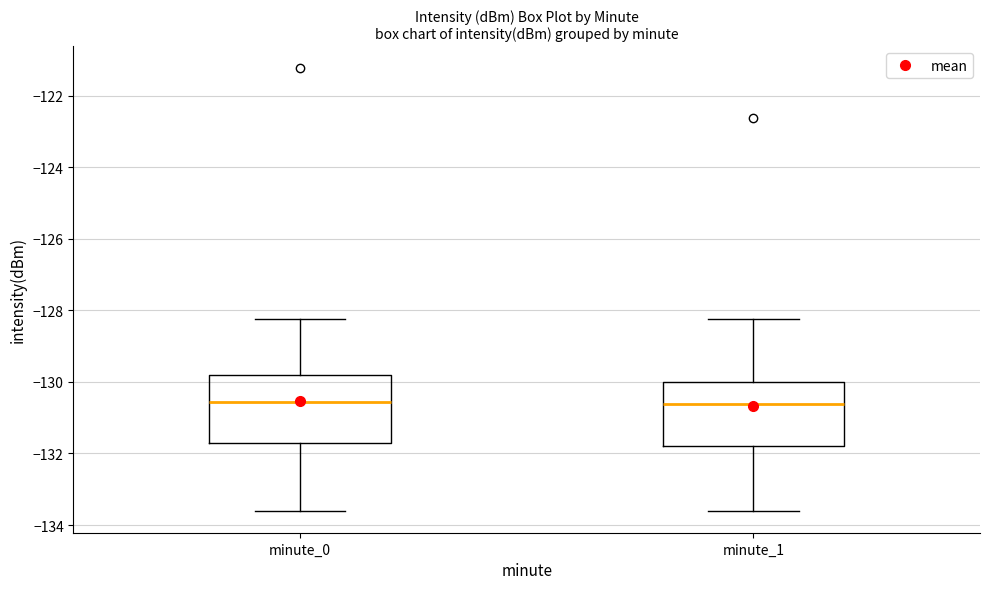

Reading left to right, read every box against the y-axis: the position of its median line, the range the box covers, and the ends of its whiskers. The values are not printed on the chart, so give them approximately, as read against the axis.

minute_0: median -130.6, box -131.6 to -129.8, whiskers -133.6 to -128.2
minute_1: median -130.6, box -131.8 to -130.0, whiskers -133.6 to -128.2